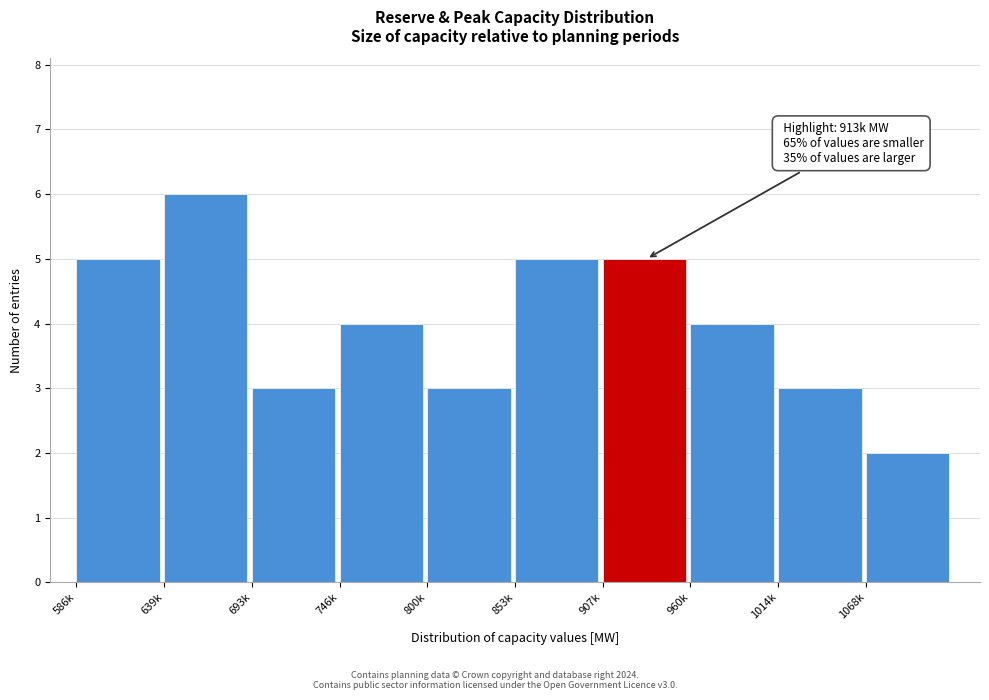

Reading right to left, transcribe all the data shown in this chart.

1068k=2	1014k=3	960k=4	907k=5	853k=5	800k=3	746k=4	693k=3	639k=6	586k=5